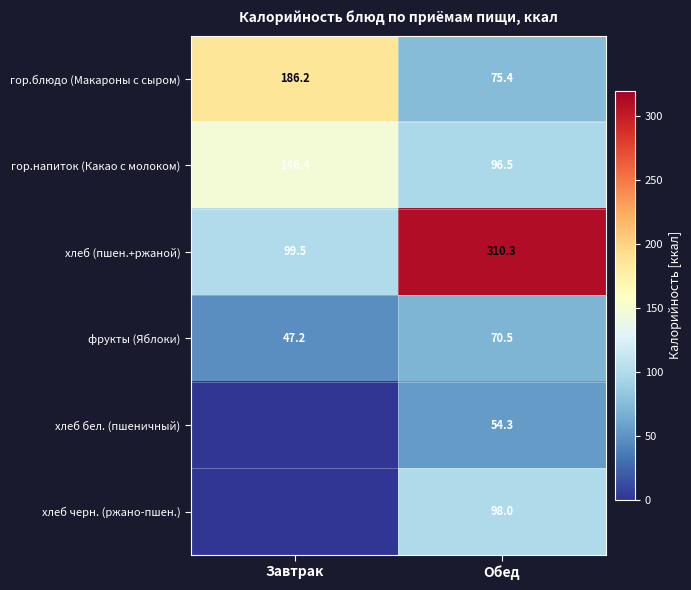

The value of гор.напиток (Какао с молоком) at Обед is 96.5. True or false?

True